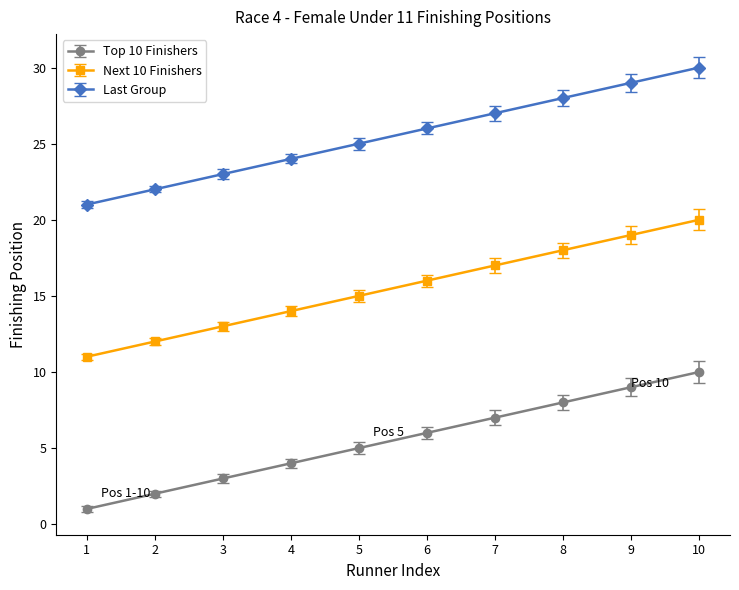

True or false: Next 10 Finishers and Top 10 Finishers intersect in this chart.

False